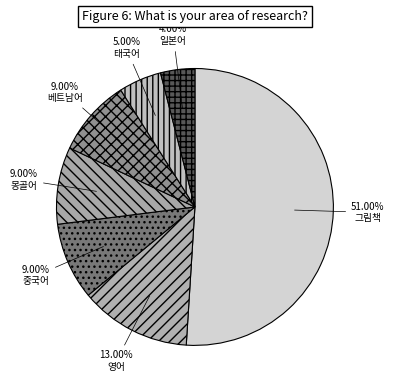

Do 영어 and 중국어 together represent more than half of the pie?

No